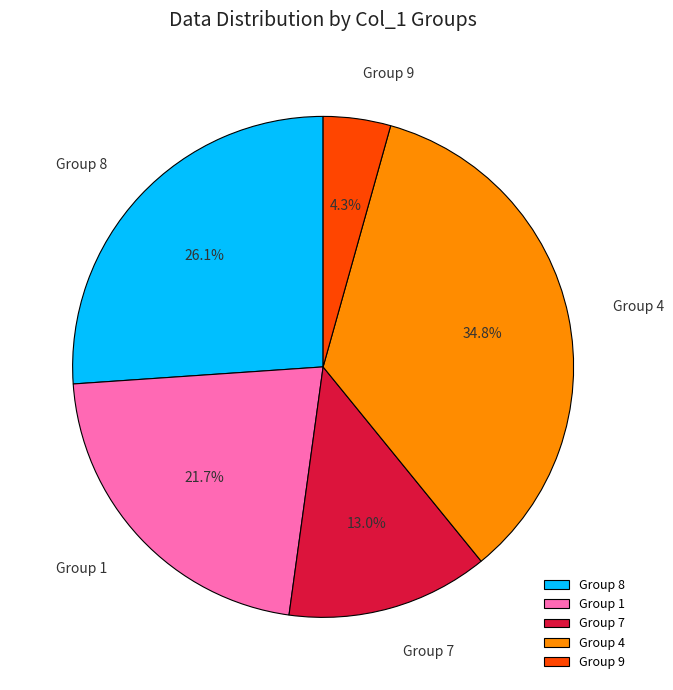

Which category has the biggest portion of the pie?

Group 4